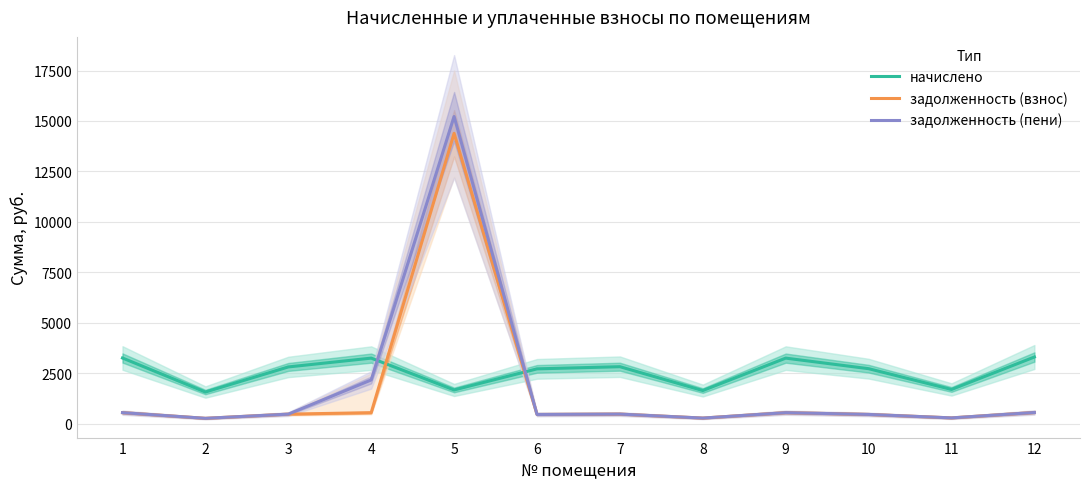

Rank the categories by задолженность (пени) value from highest to lowest.

5, 4, 12, 1, 9, 7, 3, 10, 6, 11, 8, 2